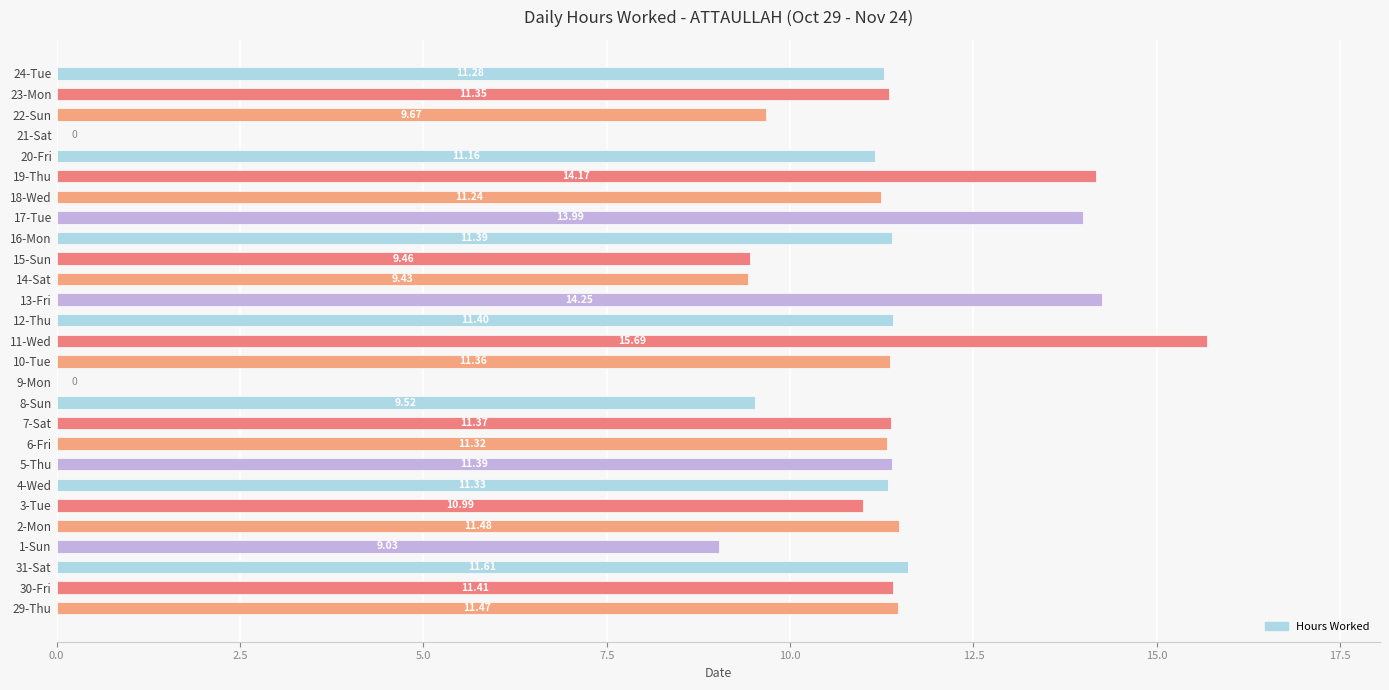

What is the change in value from 6-Fri to 12-Thu?

+0.1